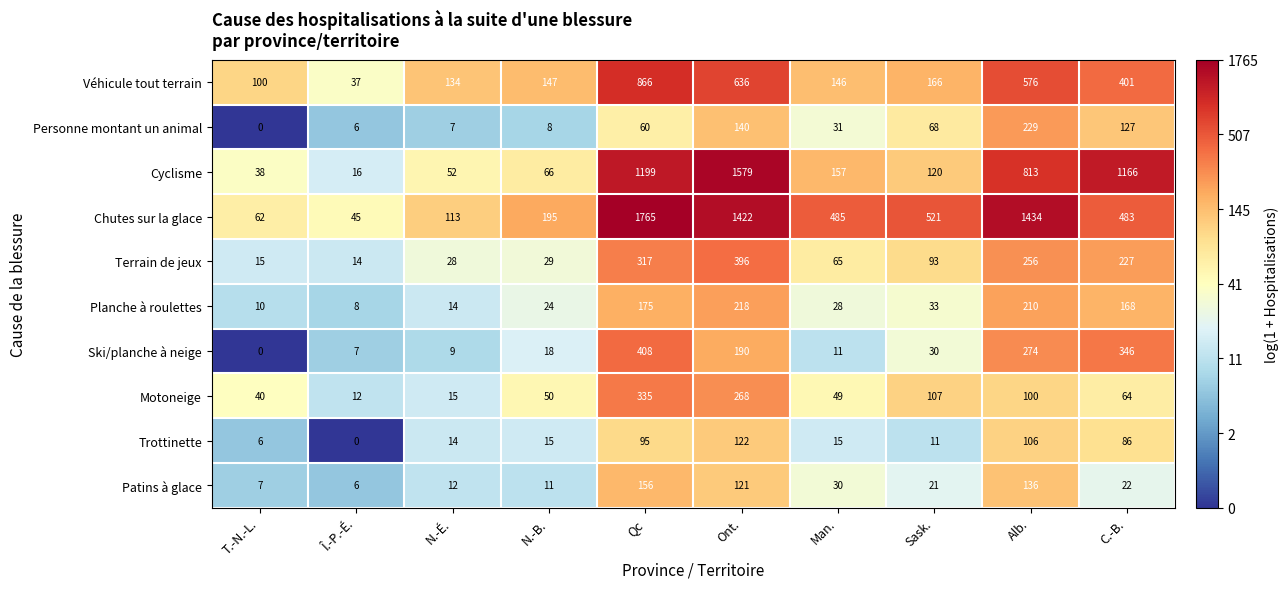

What is the spread (max minus min) of values at N.-É.?

127